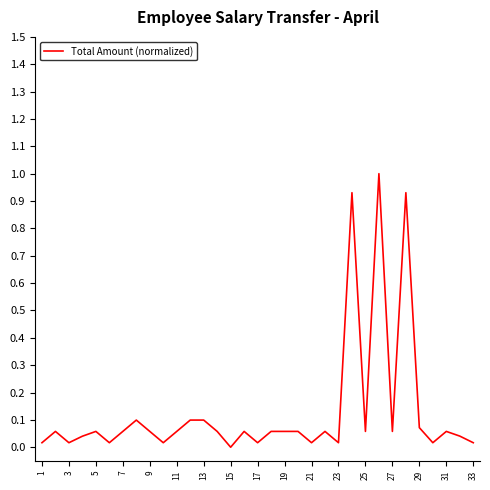

What is the maximum value shown in the chart?

1.0